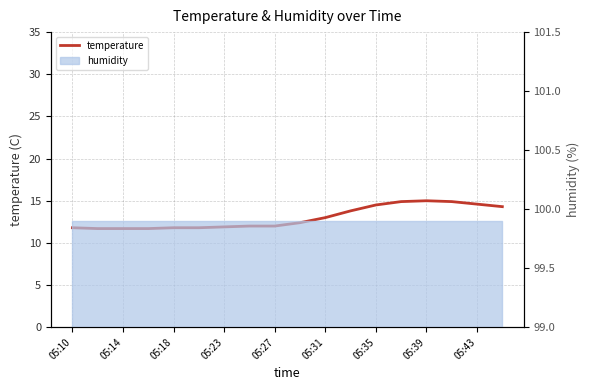

What is the difference between the maximum and second lowest values?

3.3